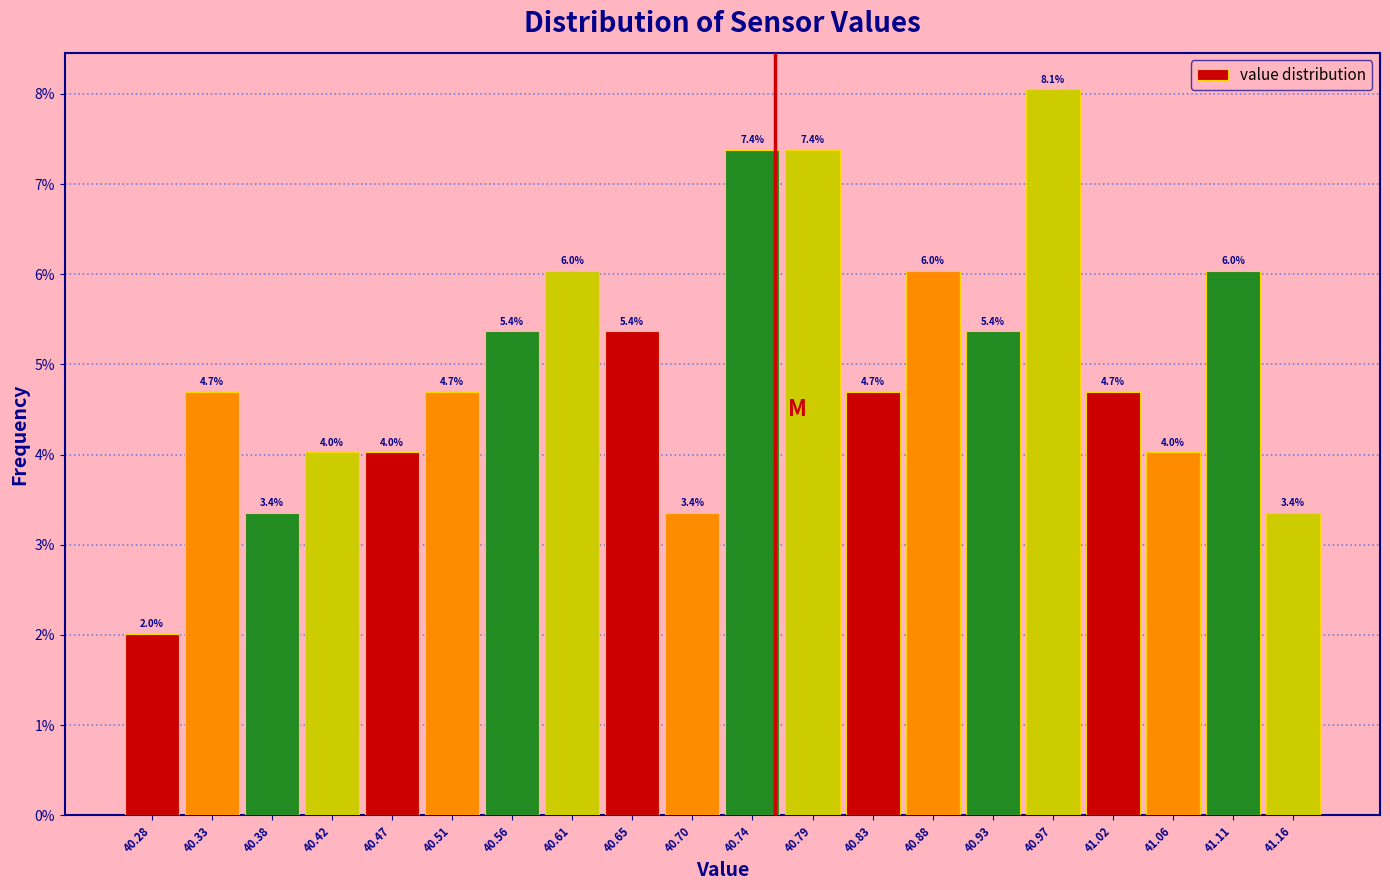

Which range on the x-axis has the tallest bar?

40.950 to 40.996